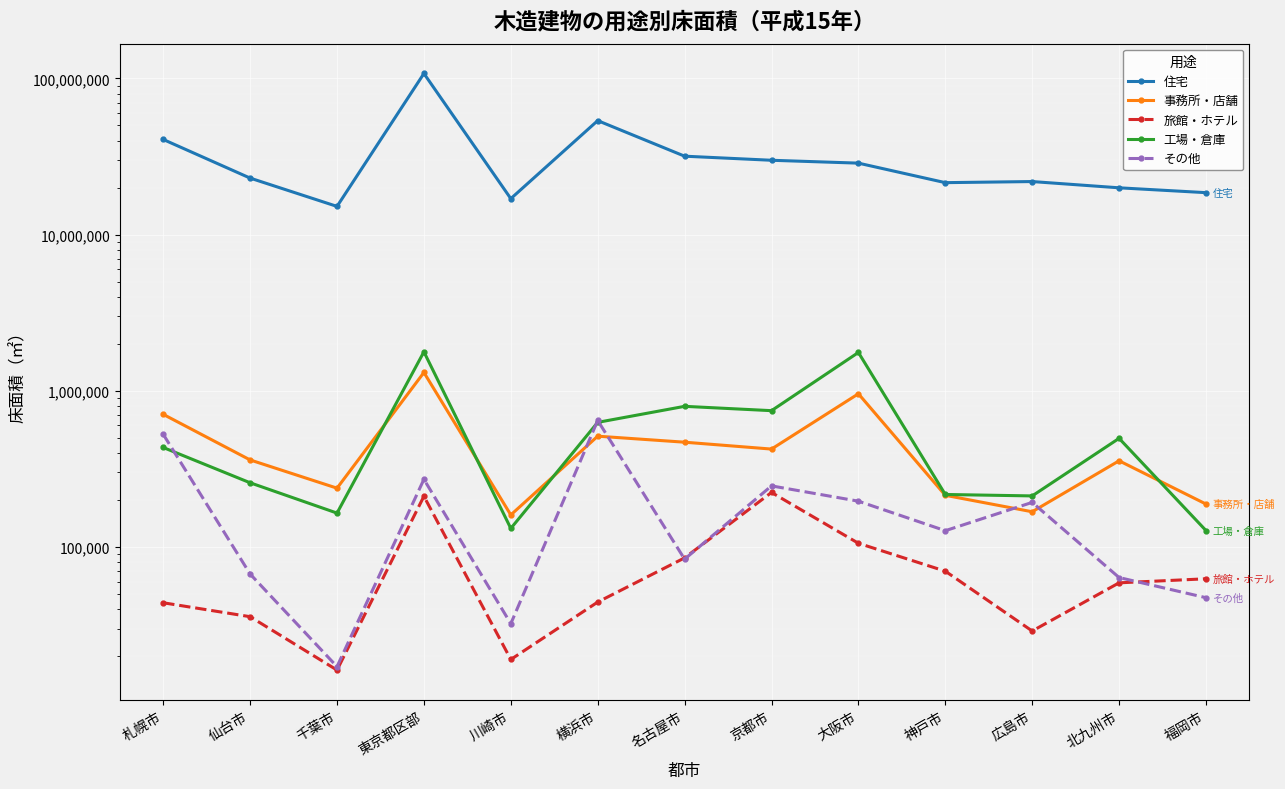

What is the label of the 13th point from the left?

福岡市